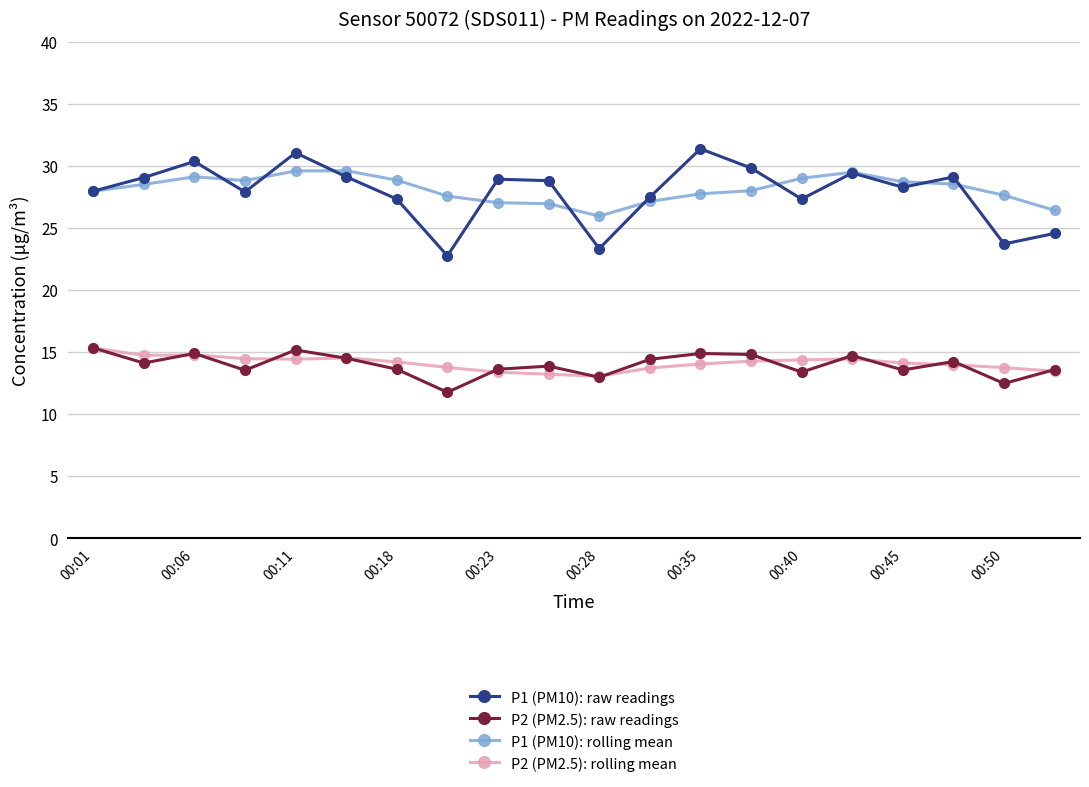

Which series has the largest range (max minus min)?

P1 (PM10): raw readings